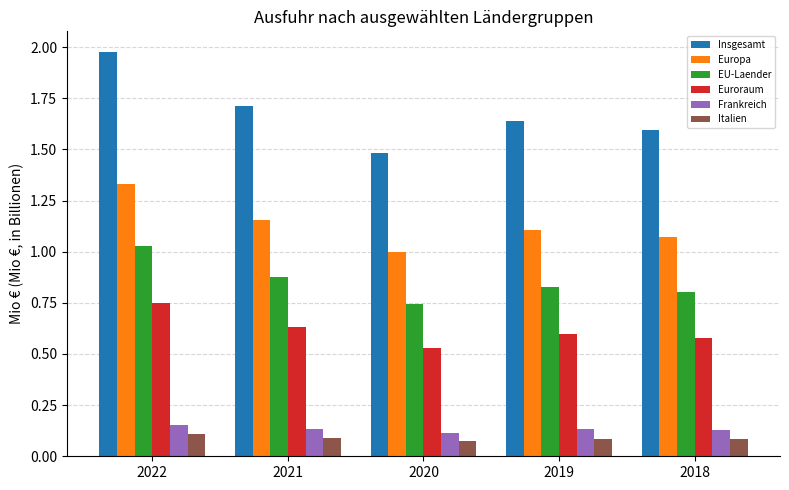

Which series has the widest spread of values?

Insgesamt